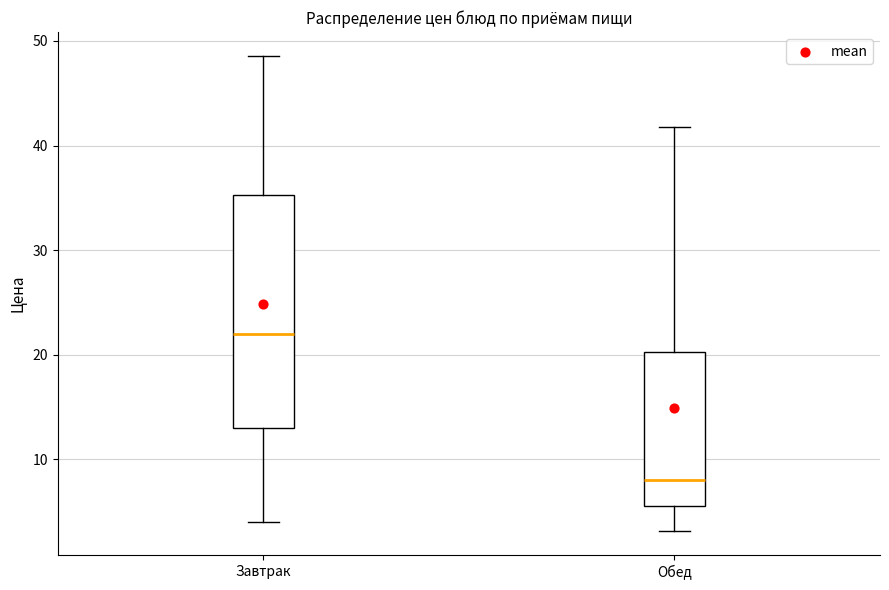

Where is the lower edge of the box for Обед on the y-axis? The values are not printed on the chart, so give them approximately, as read against the axis.

6